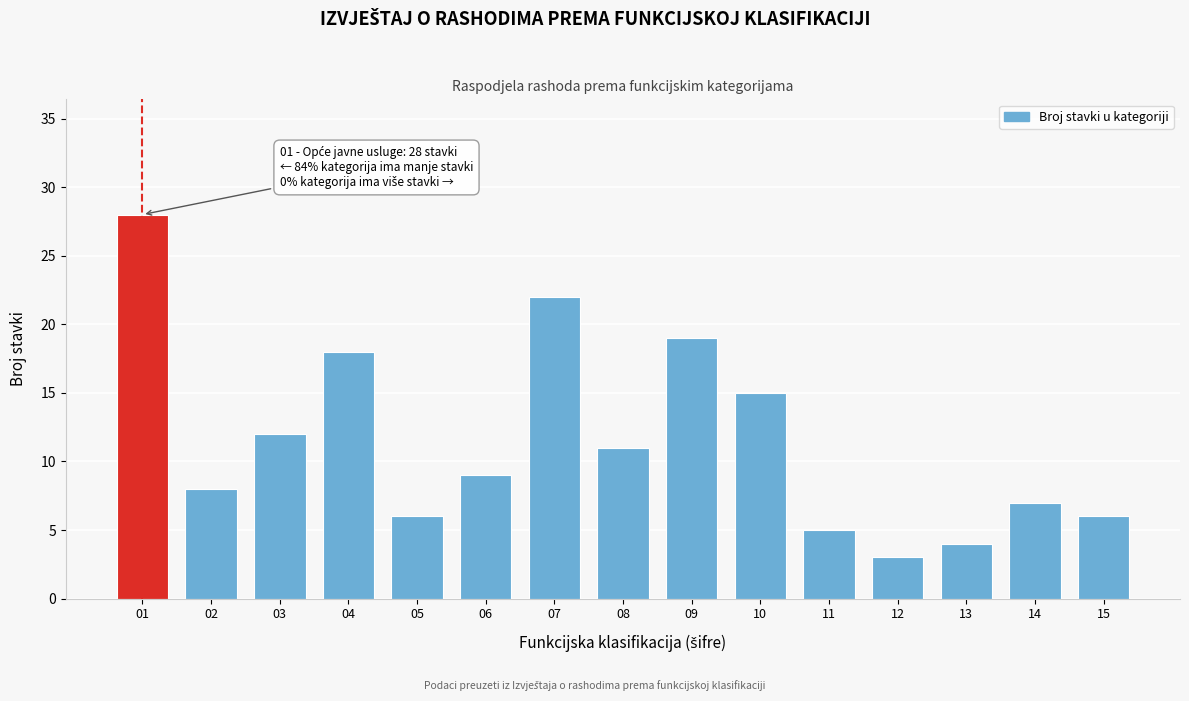

Reading left to right, transcribe all the data shown in this chart.

01=28	02=8	03=12	04=18	05=6	06=9	07=22	08=11	09=19	10=15	11=5	12=3	13=4	14=7	15=6